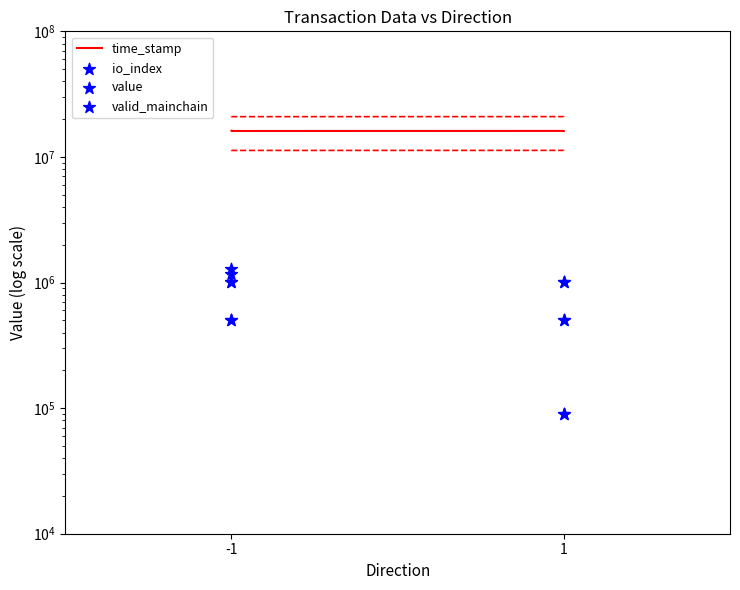

Is the value of io_index at 1 greater than the value of valid_mainchain at 1?

No